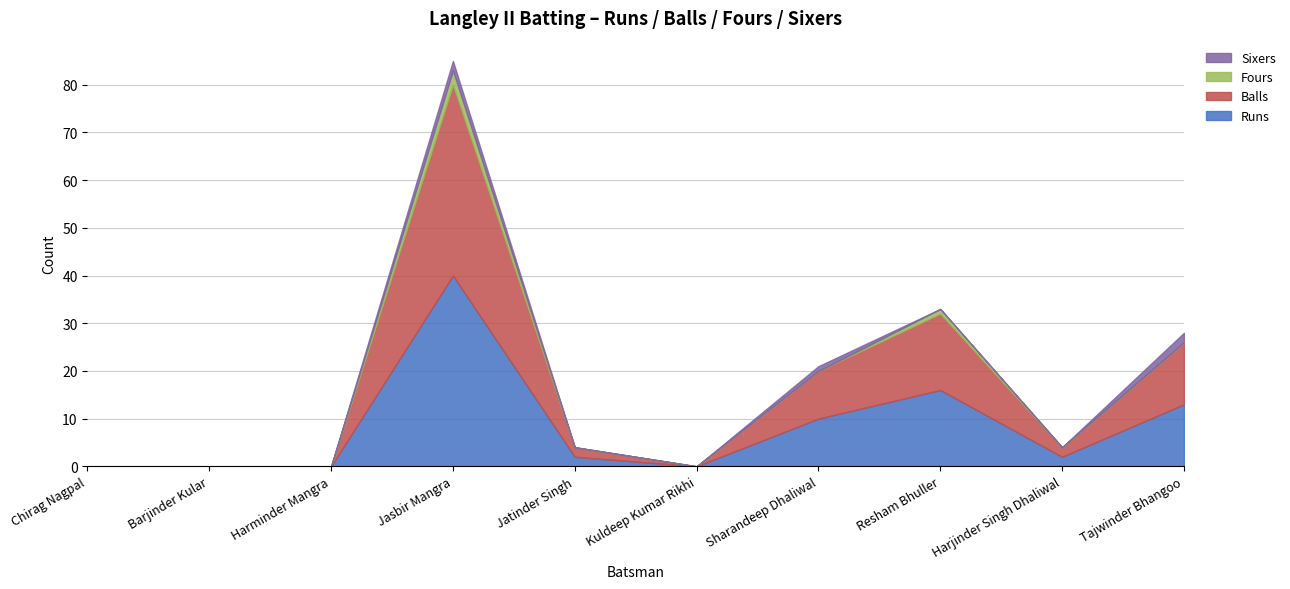

What is the difference between the second highest and minimum values in the Runs series?

16